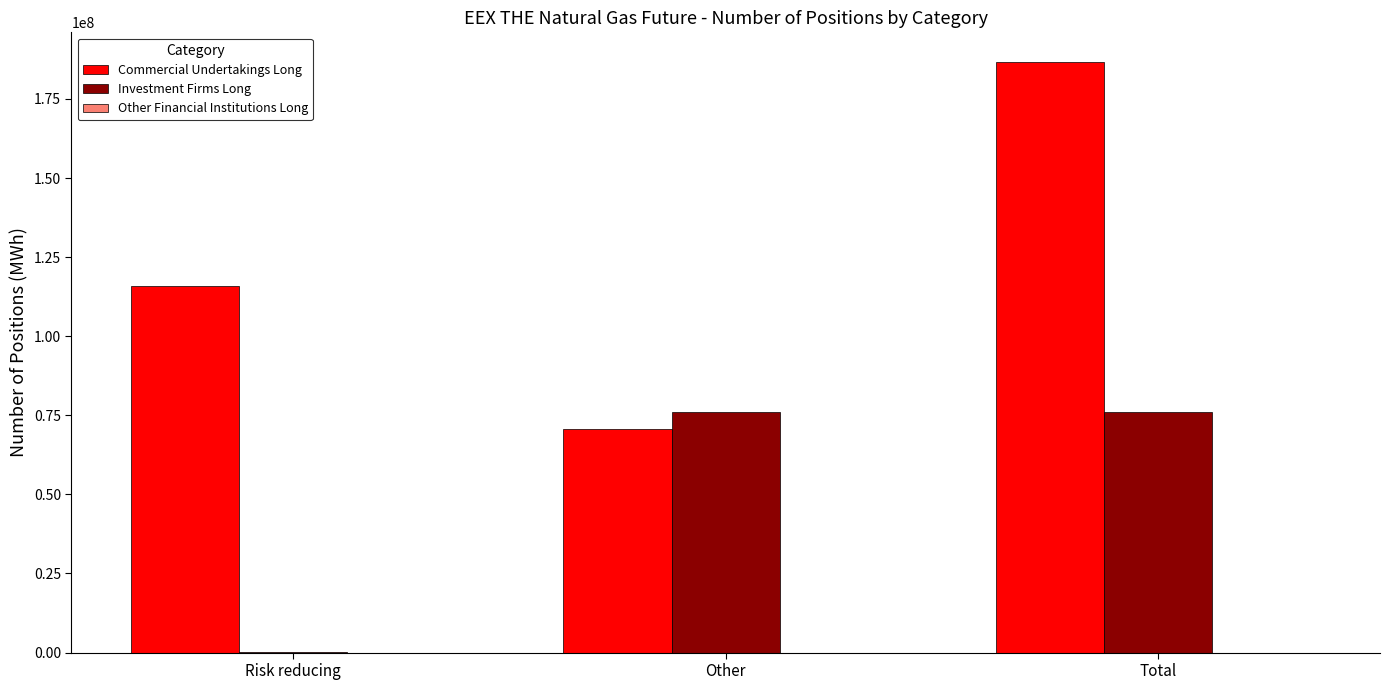

Which series changed the most between Risk reducing and Total?

Investment Firms Long